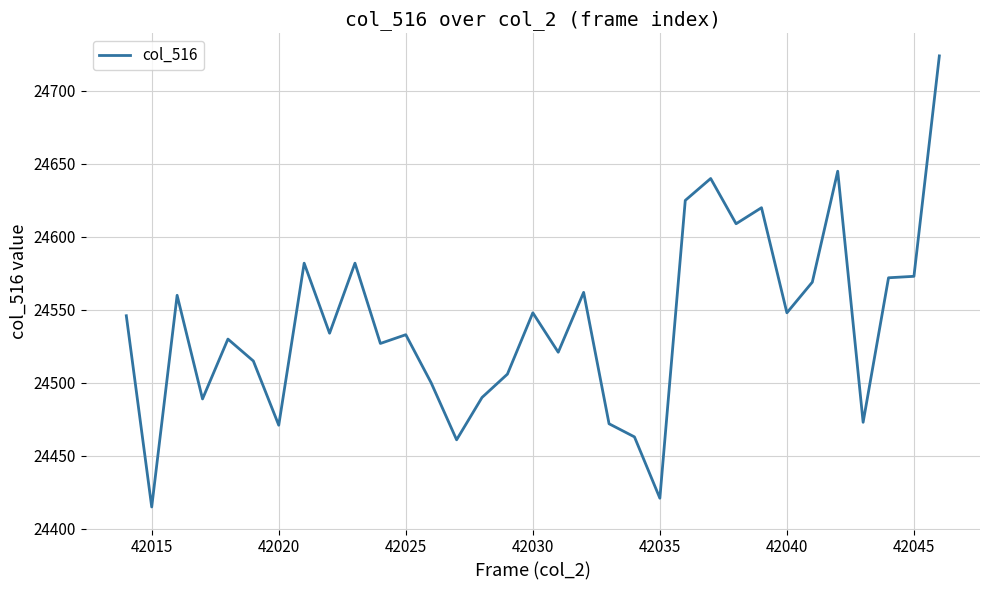

How many lines are shown in the chart?

1